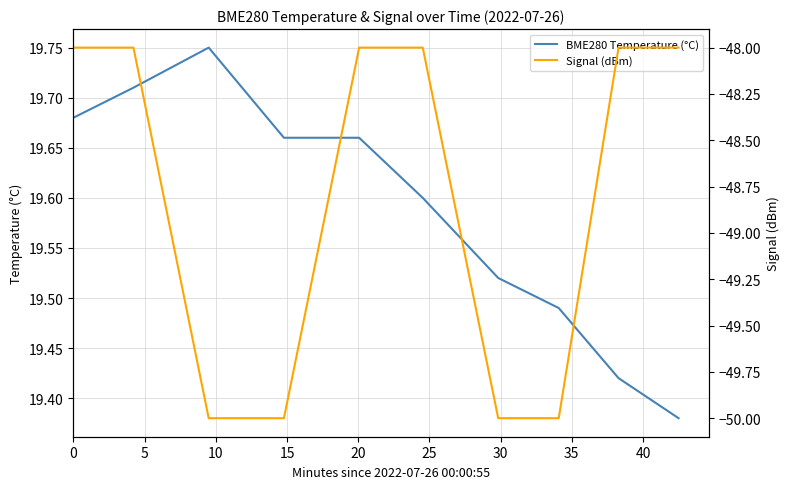

What is the average value of the BME280 Temperature (°C) series?

19.6